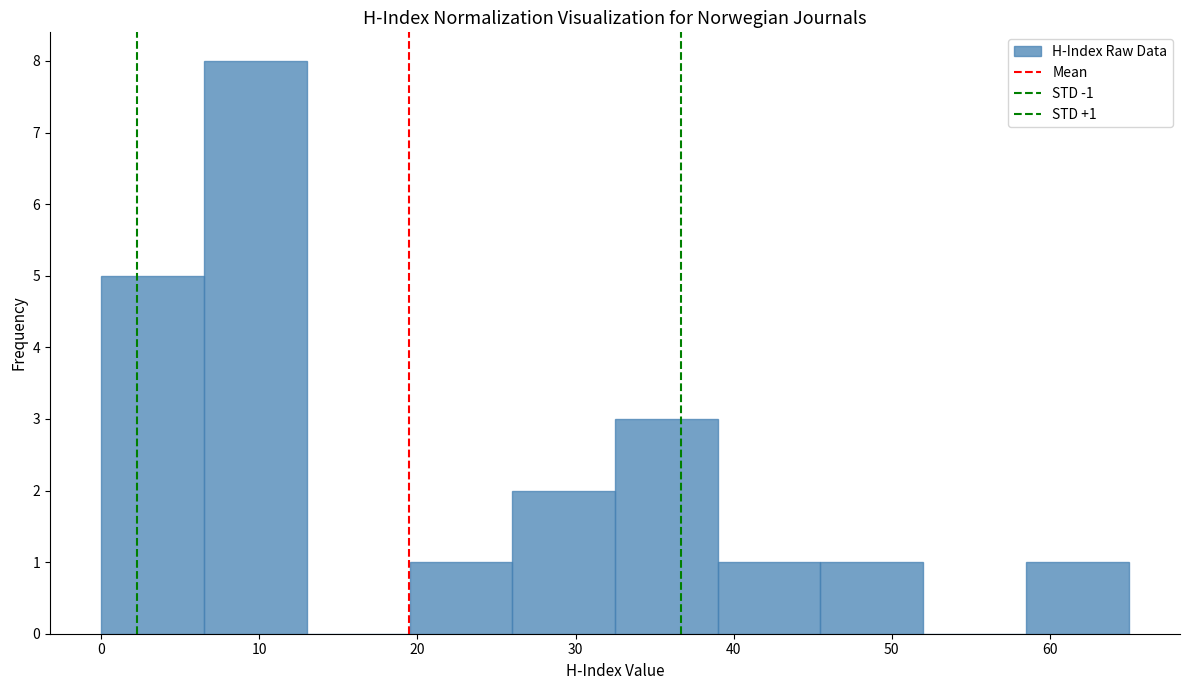

Which range on the x-axis has the tallest bar?

6.5 to 13.0